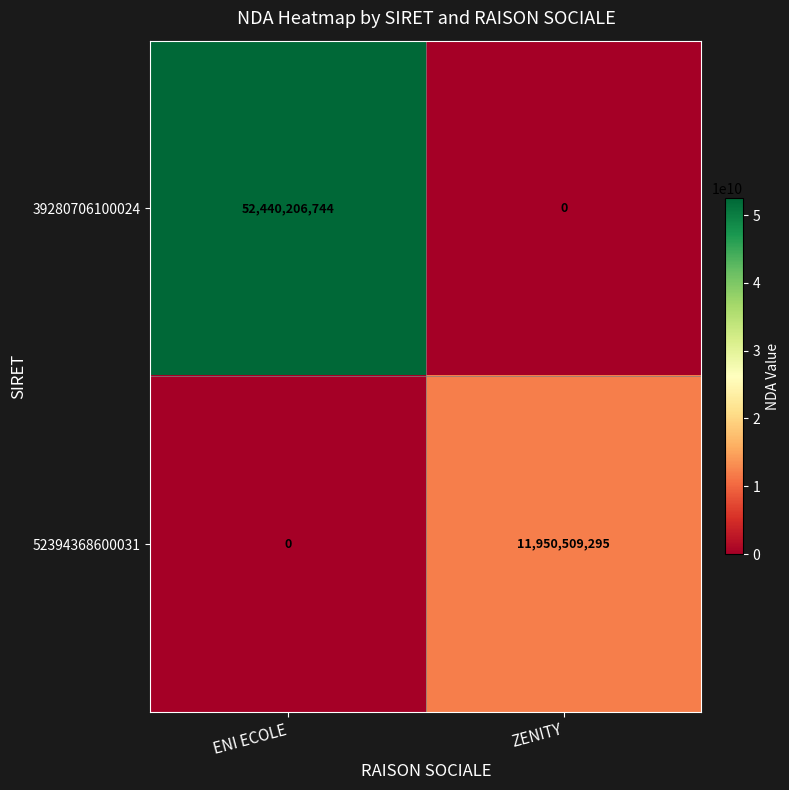

The 52394368600031 series shows 0 at ENI ECOLE. True or false?

True